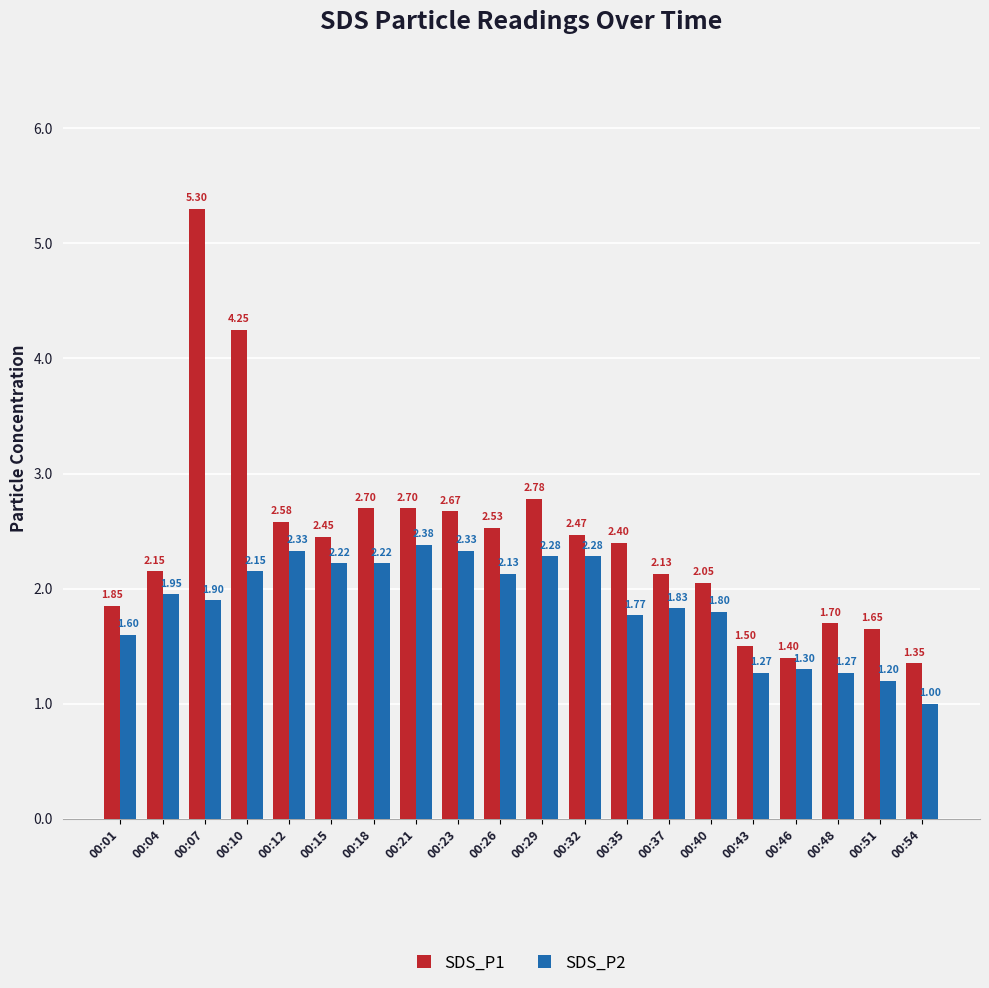

Where is SDS_P1 nearest to the value 3?

00:29